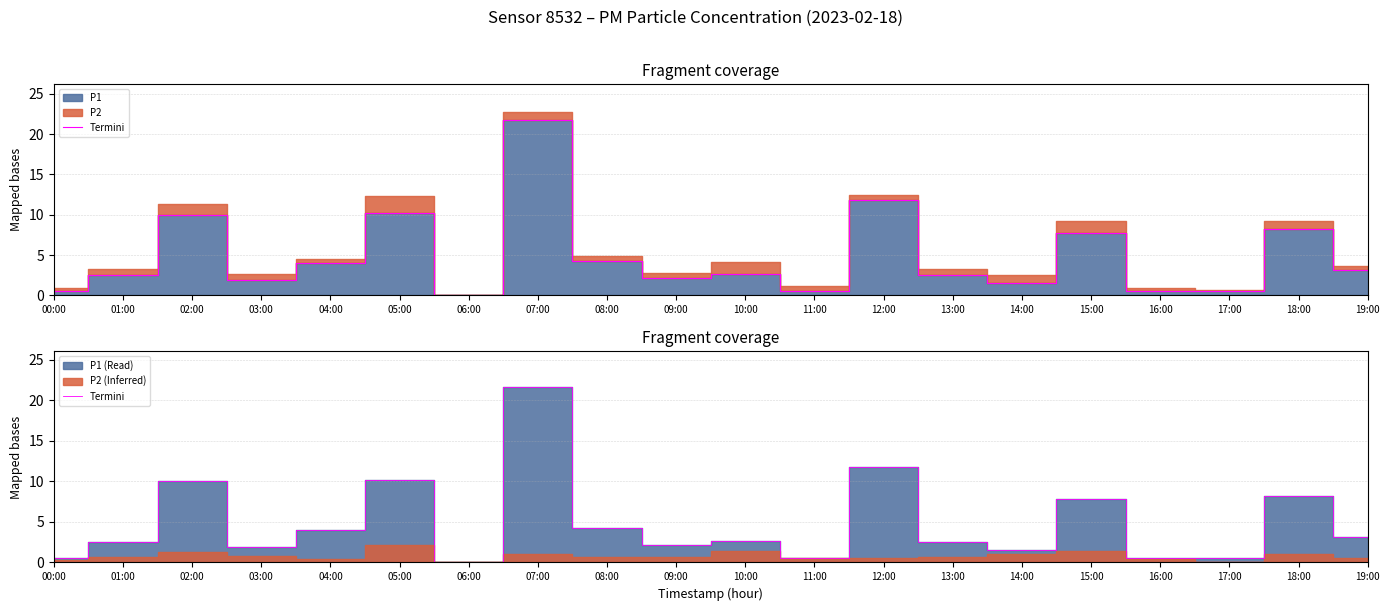

At which category does the chart reach its peak across all series?

07:00